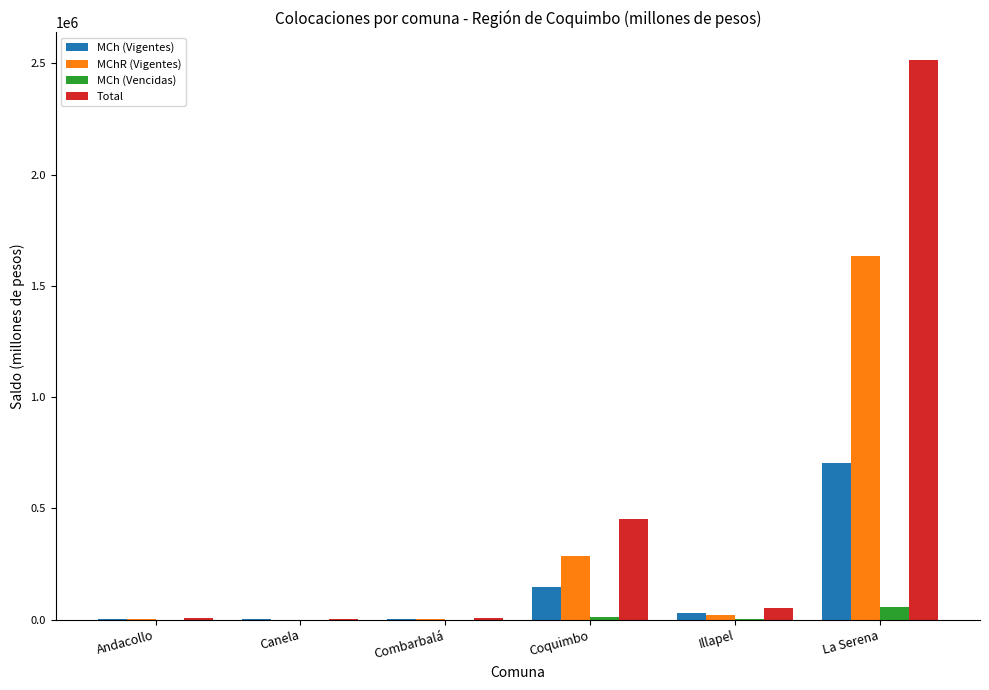

Where is MChR (Vigentes) nearest to the value 816254?

Coquimbo